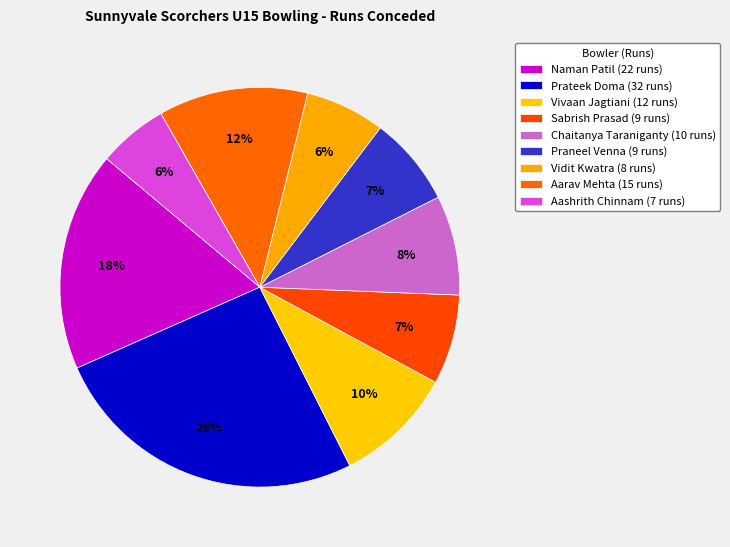

How many segments does this pie chart have?

9